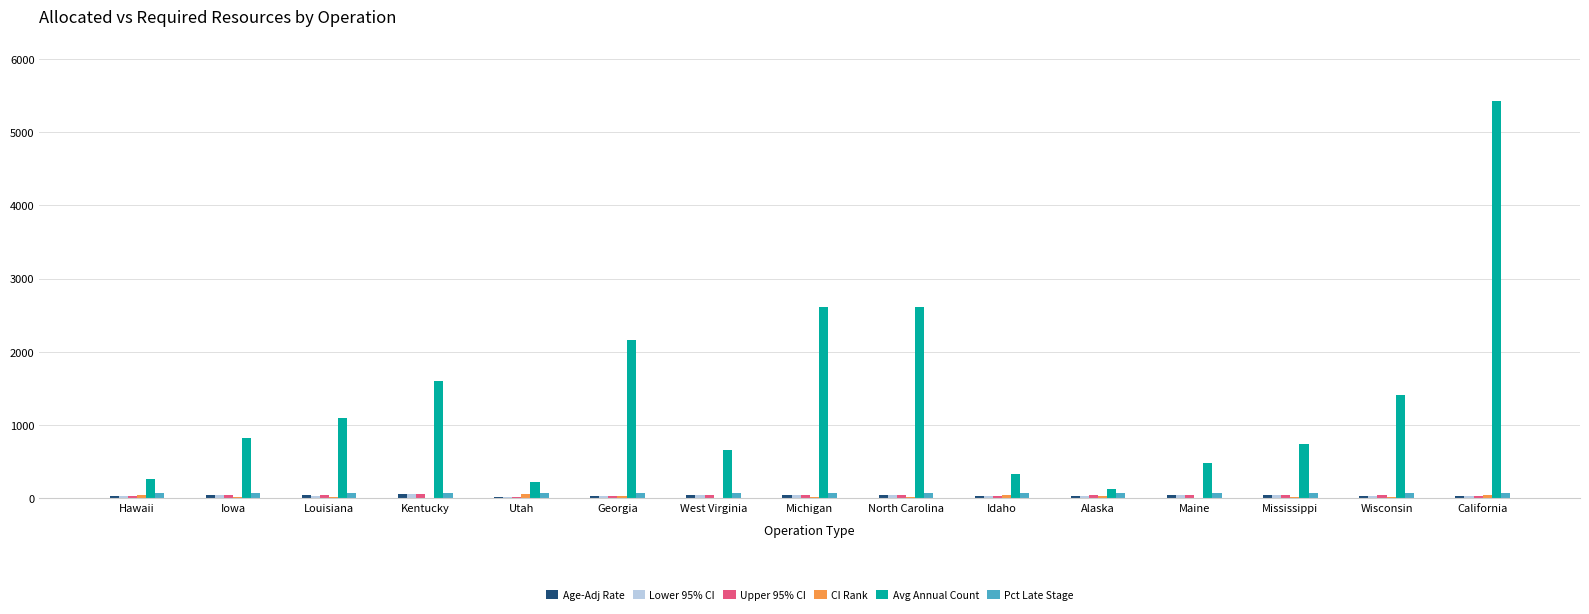

At which category is the sum across all series the highest?

California